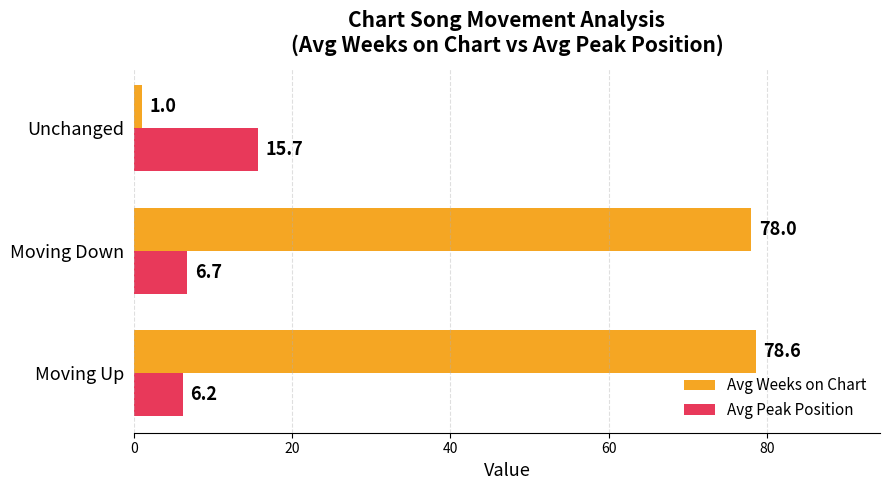

What is the maximum value for Avg Weeks on Chart?

78.6